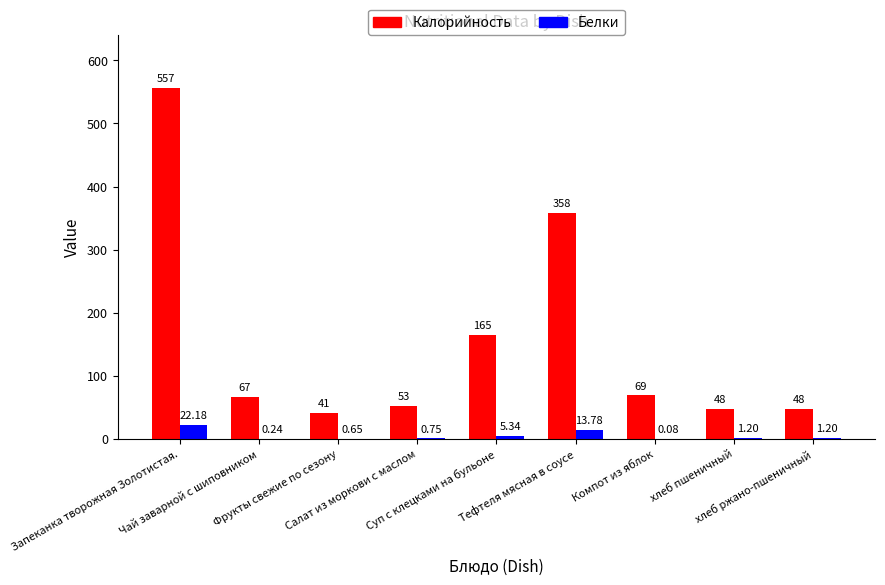

What is the average value of the Белки series?

5.0